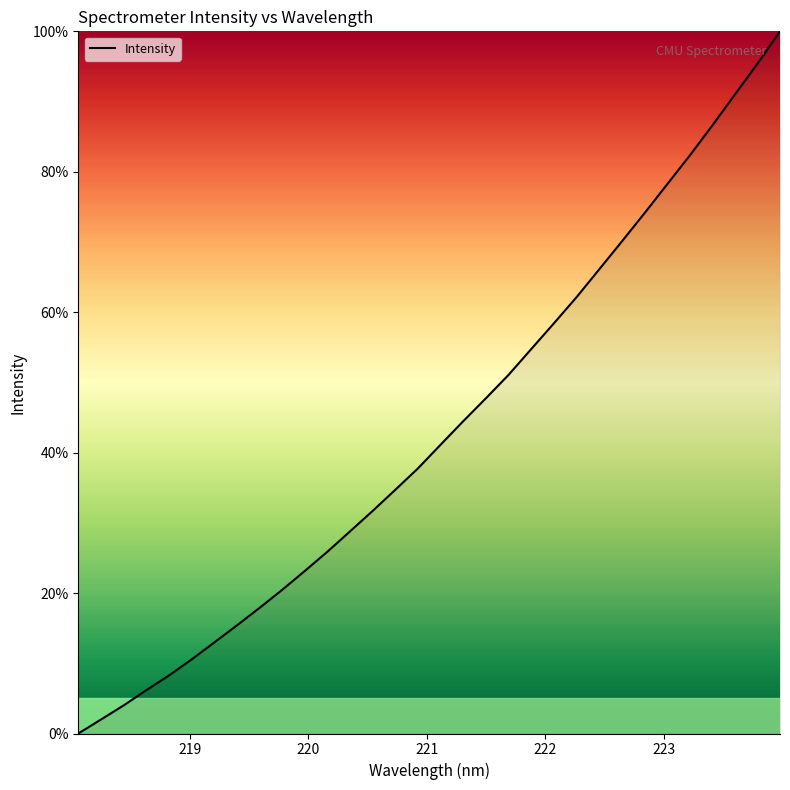

Does the chart display data point markers on the line(s)?

No